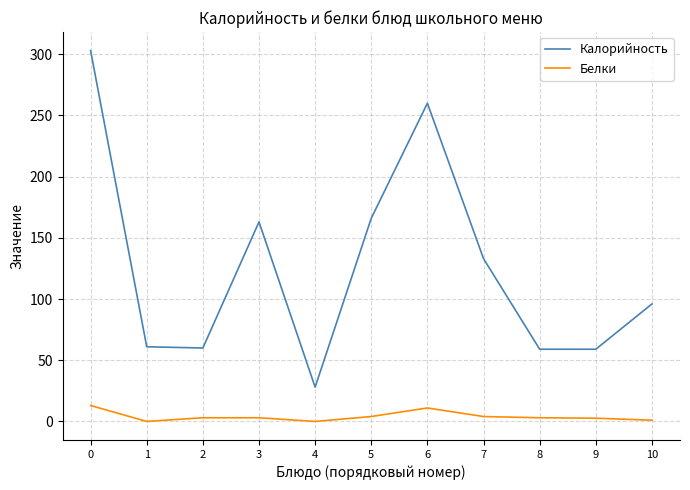

What is the maximum value shown in the chart?

303.0